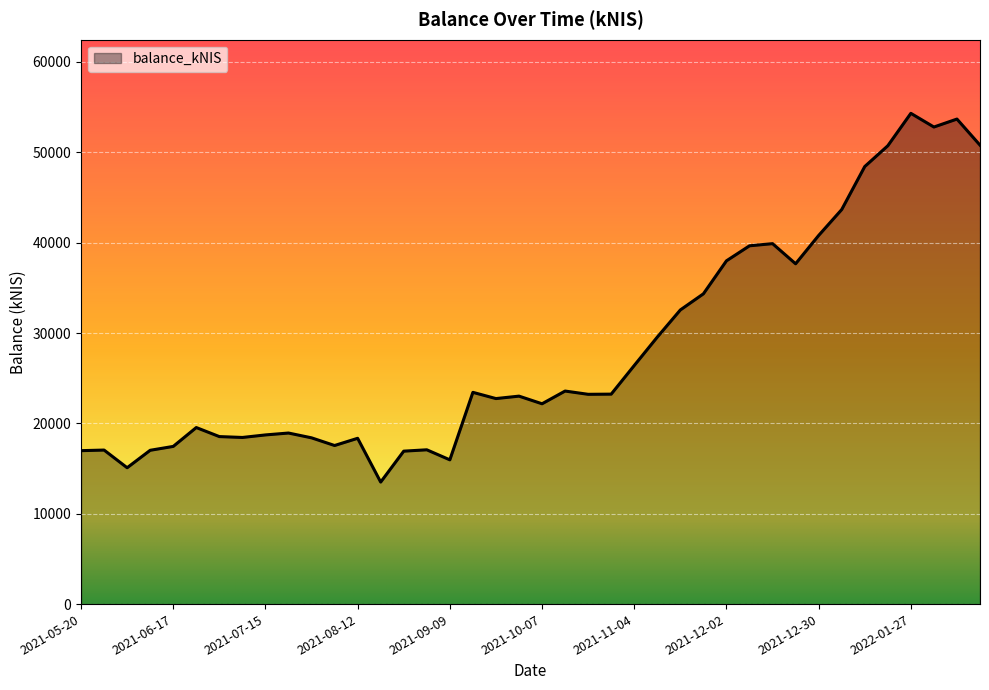

What is the difference between the maximum and minimum values?

40810.0